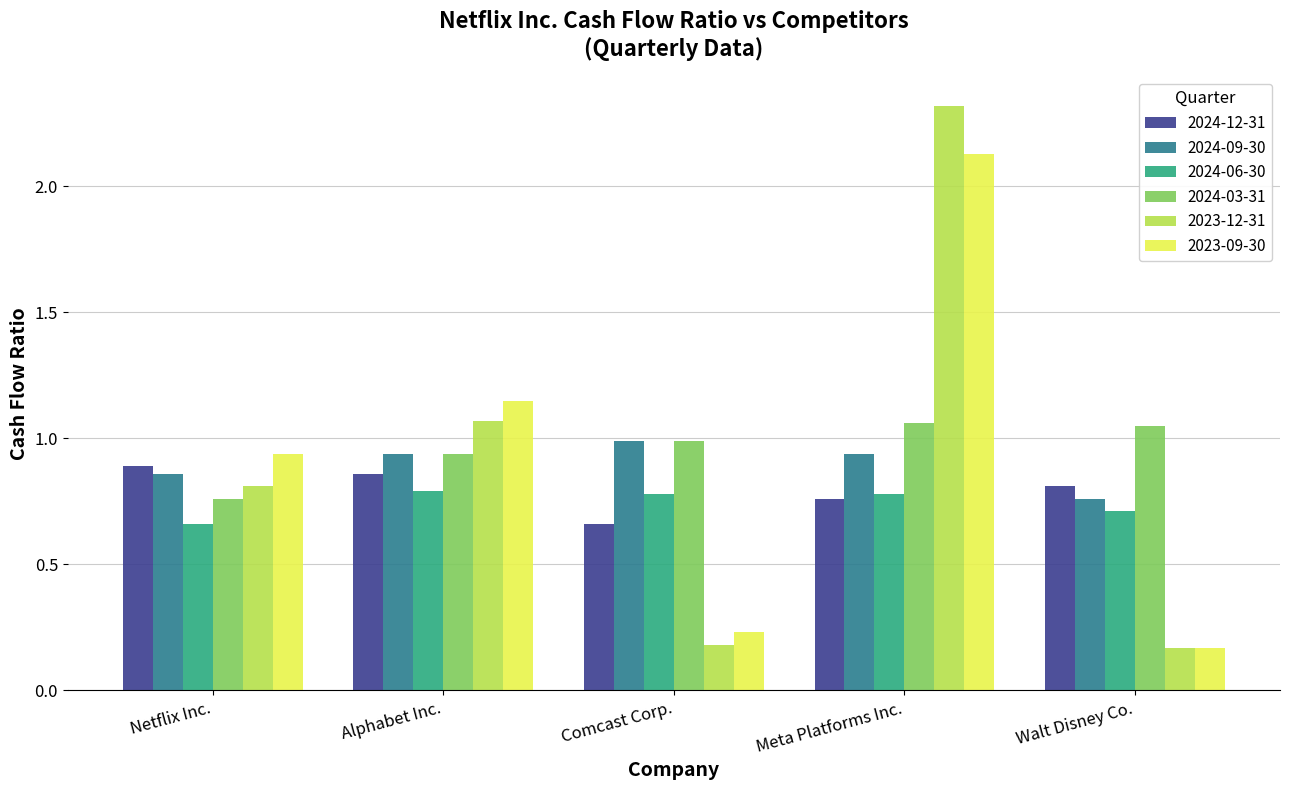

At which category is the sum across all series the highest?

Meta Platforms Inc.